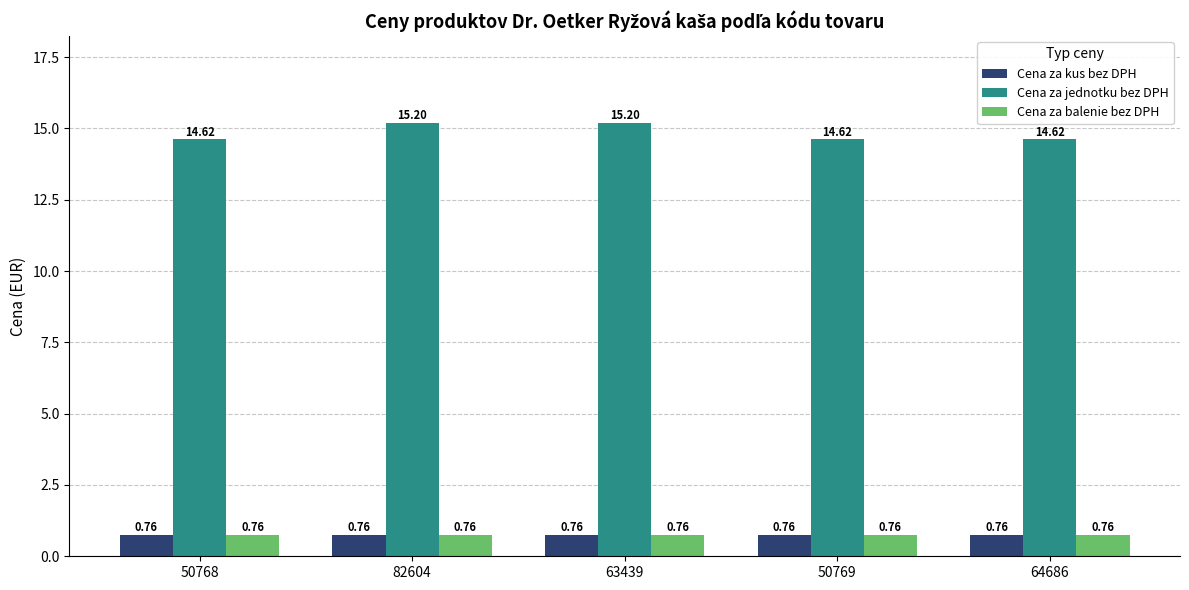

What position from the right is 64686?

1